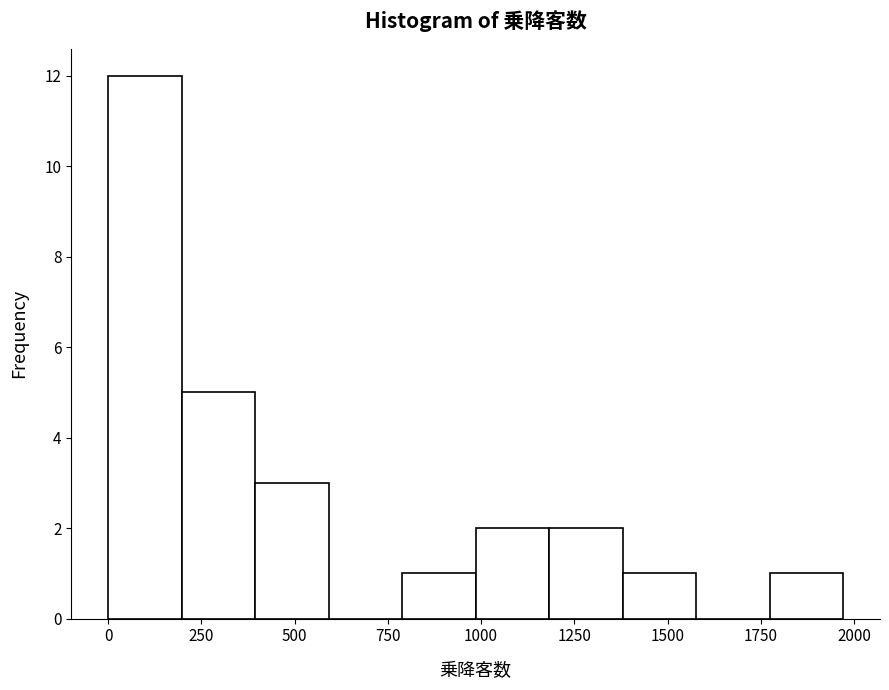

Read against the x-axis, roughly where is the centre of the tallest bar?

100